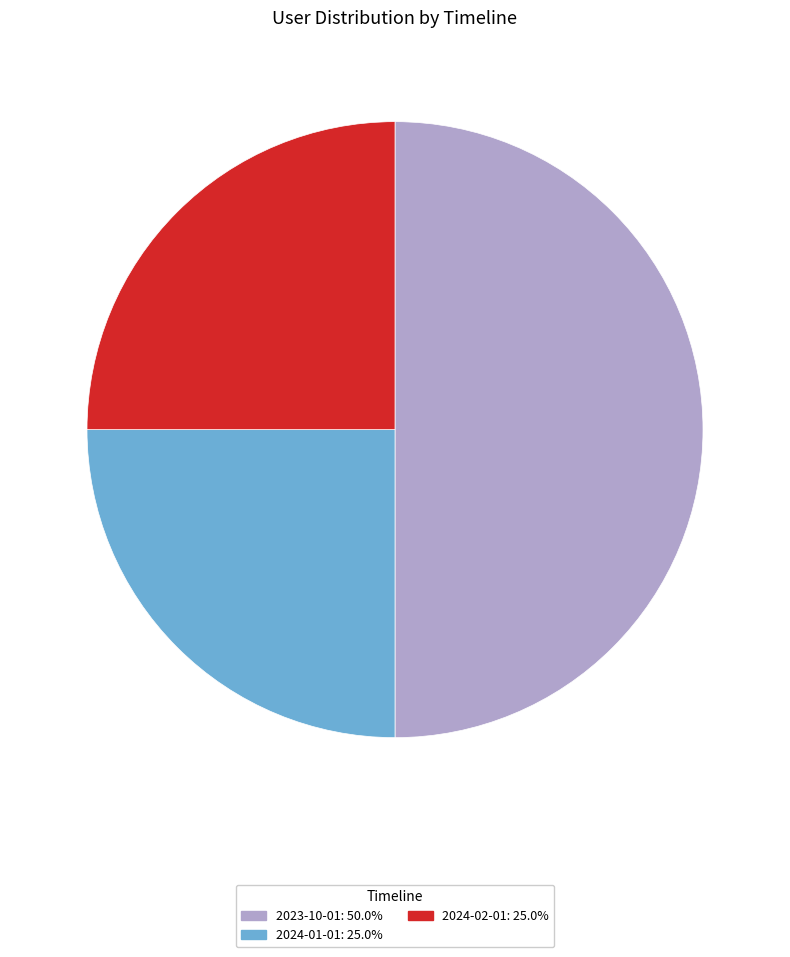

How many segments does this pie chart have?

3